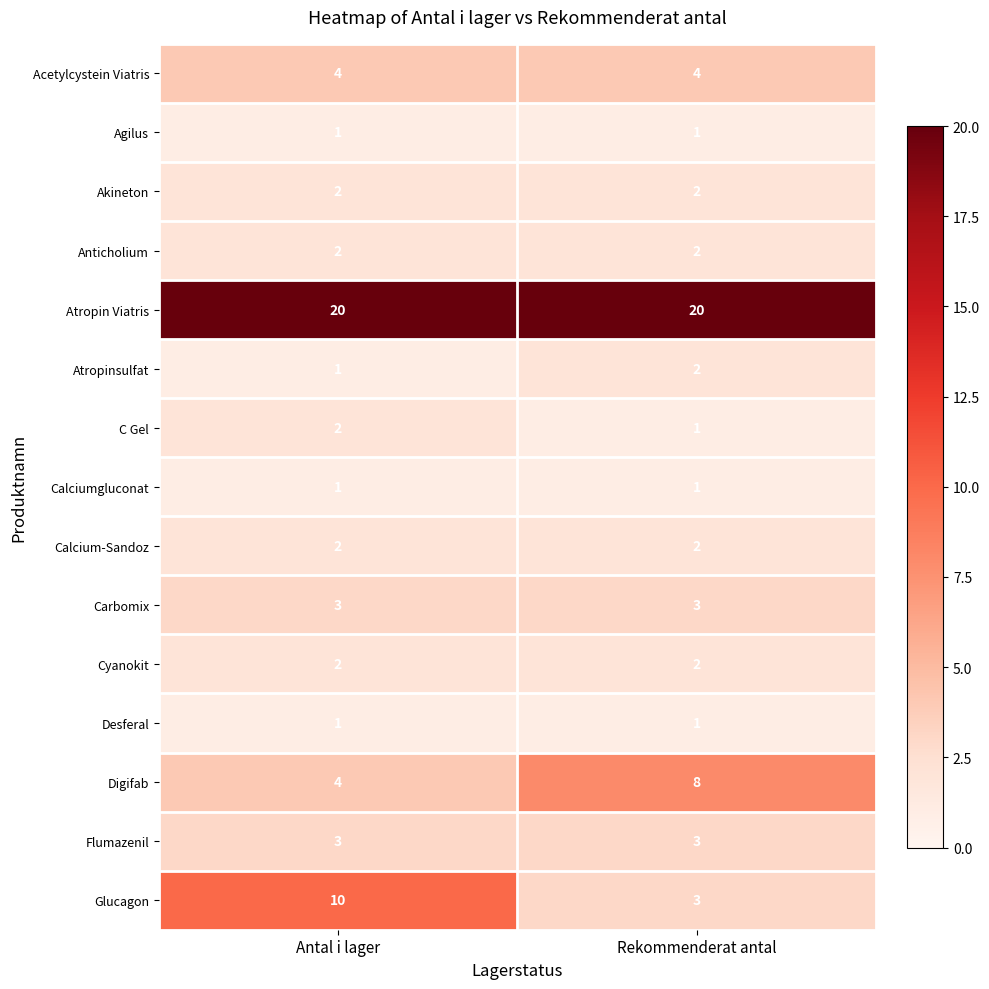

At which category is the sum across all series the highest?

Antal i lager